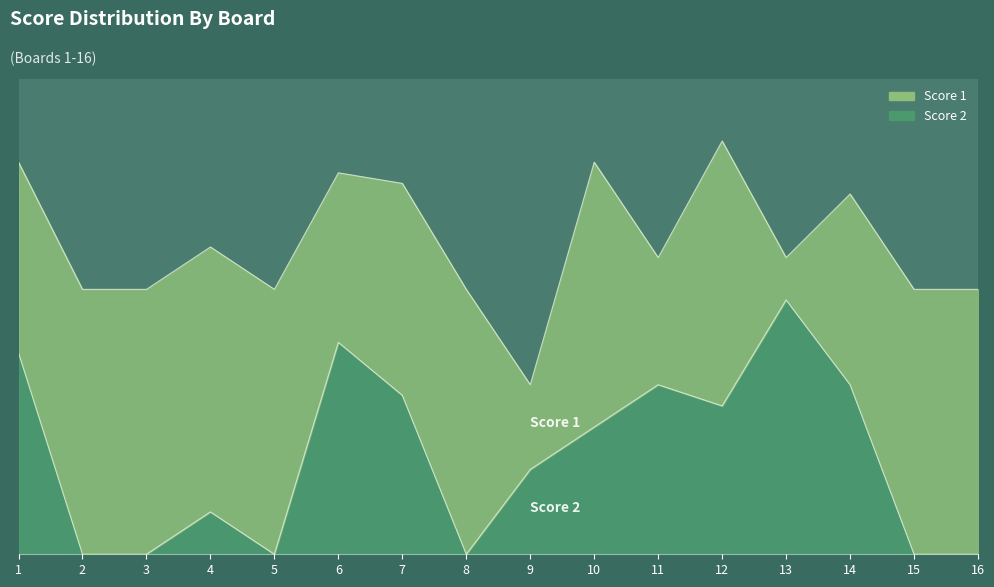

Which label corresponds to the largest value in the chart?

13